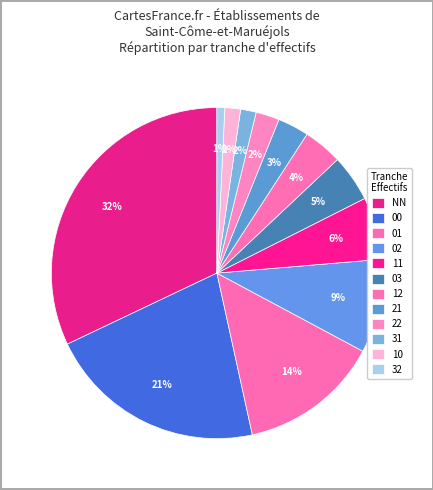

Does 21 account for over 50% of the chart?

No